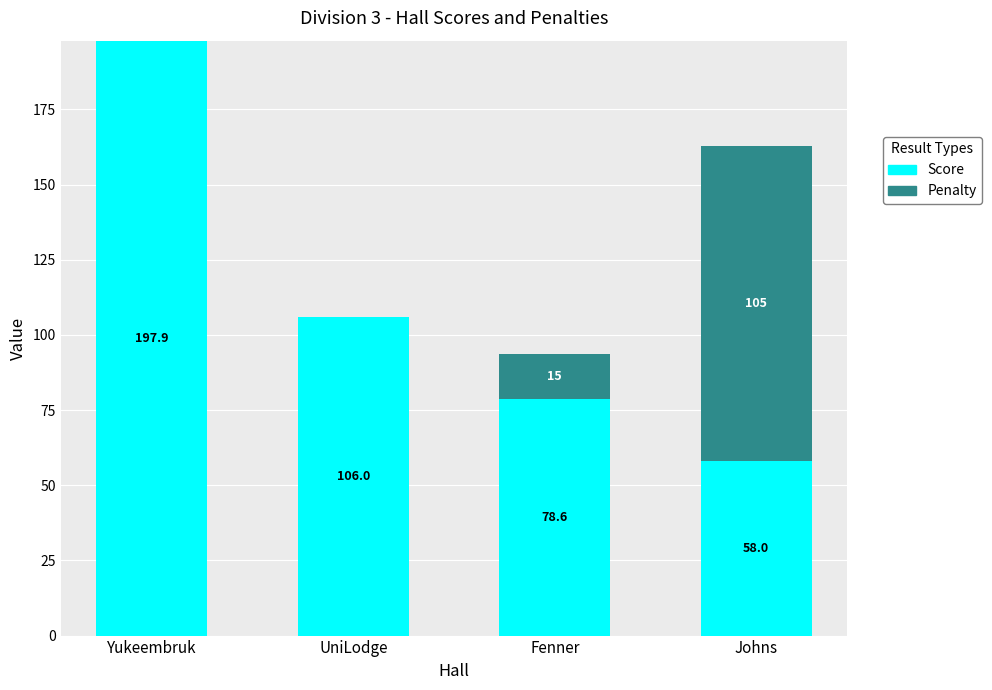

What is the total value across all series at Fenner?

93.6